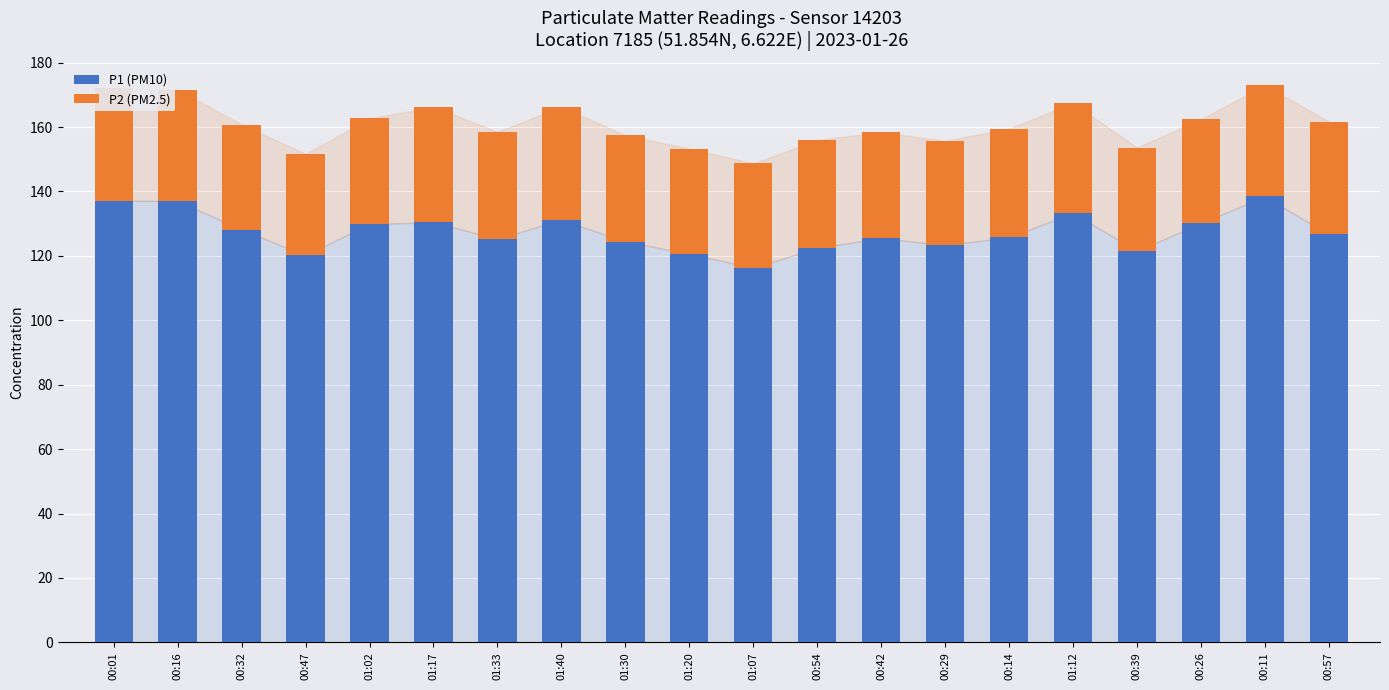

Which category has the lowest value in the P1 (PM10) series?

01:07